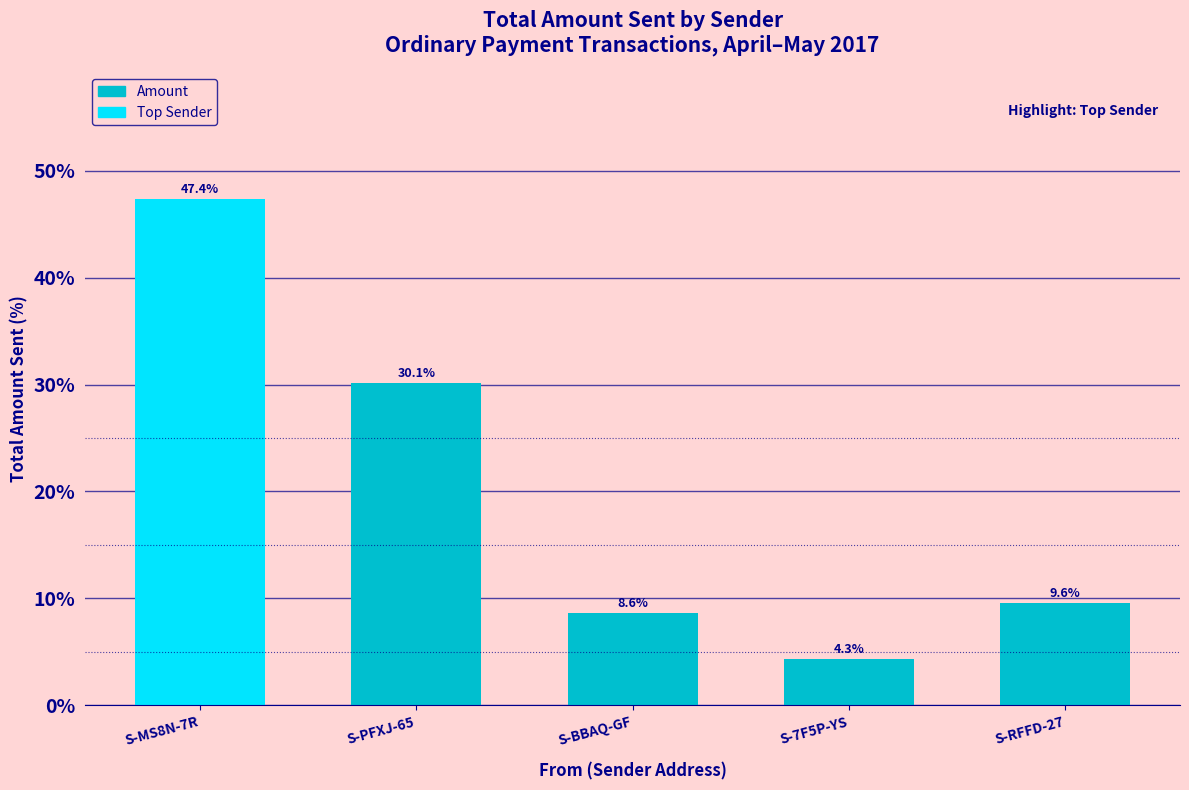

How many series are shown in this chart?

1